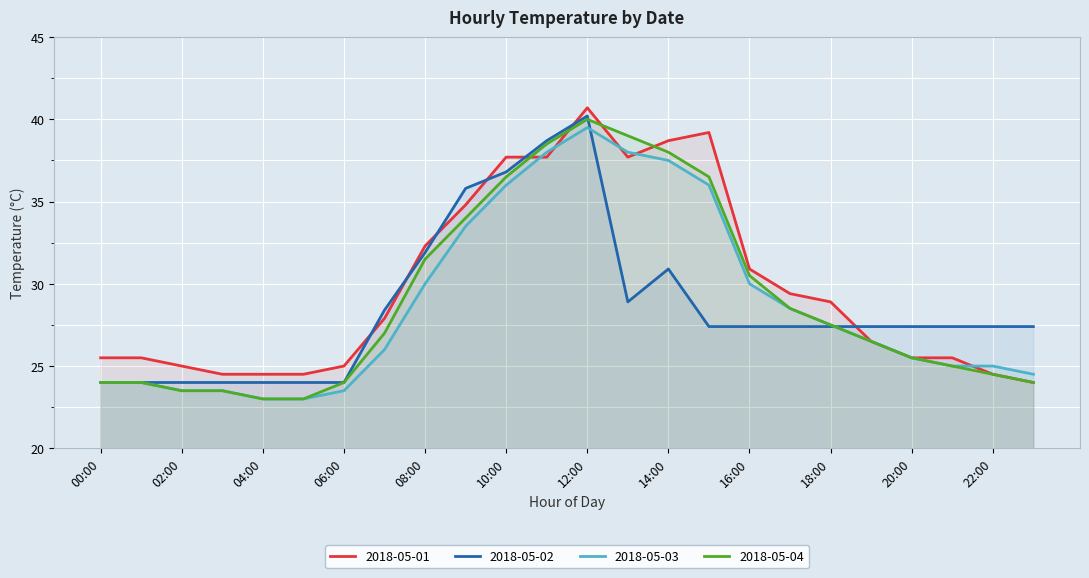

At how many categories does at least one series exceed 35?

7